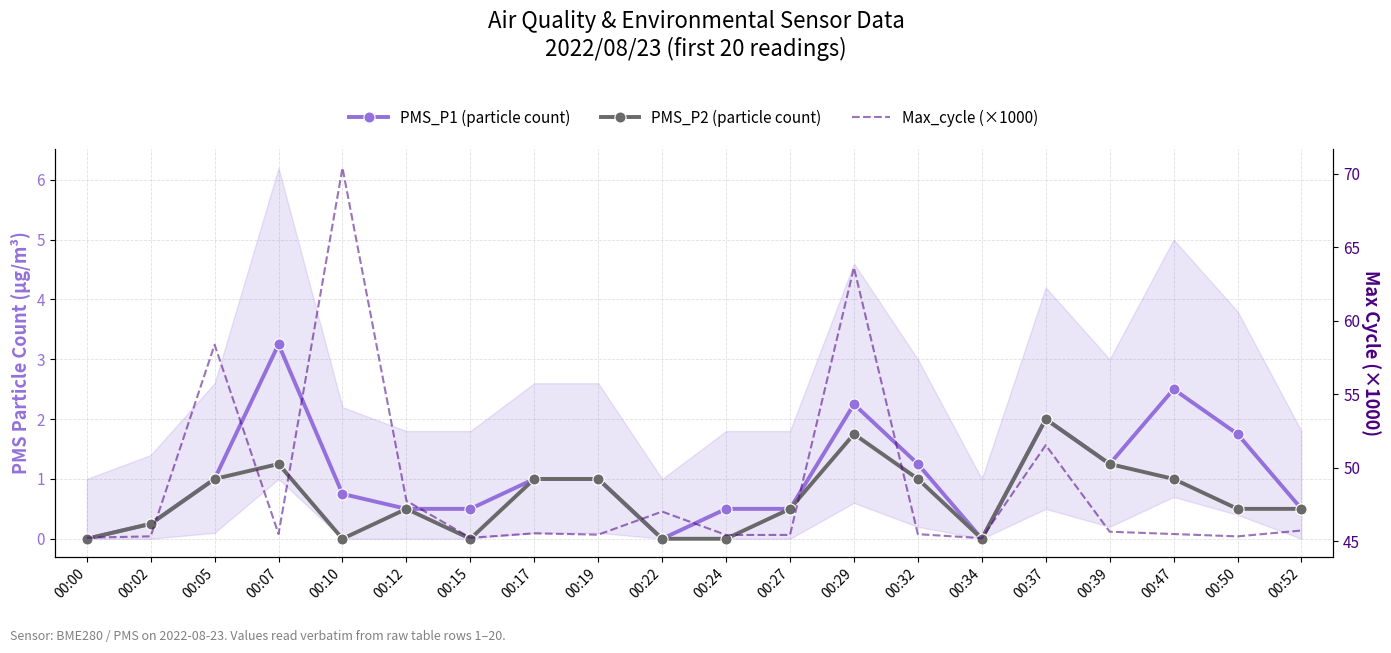

What is the difference between the second highest and minimum values in the Max_cycle (×1000) series?

18.4